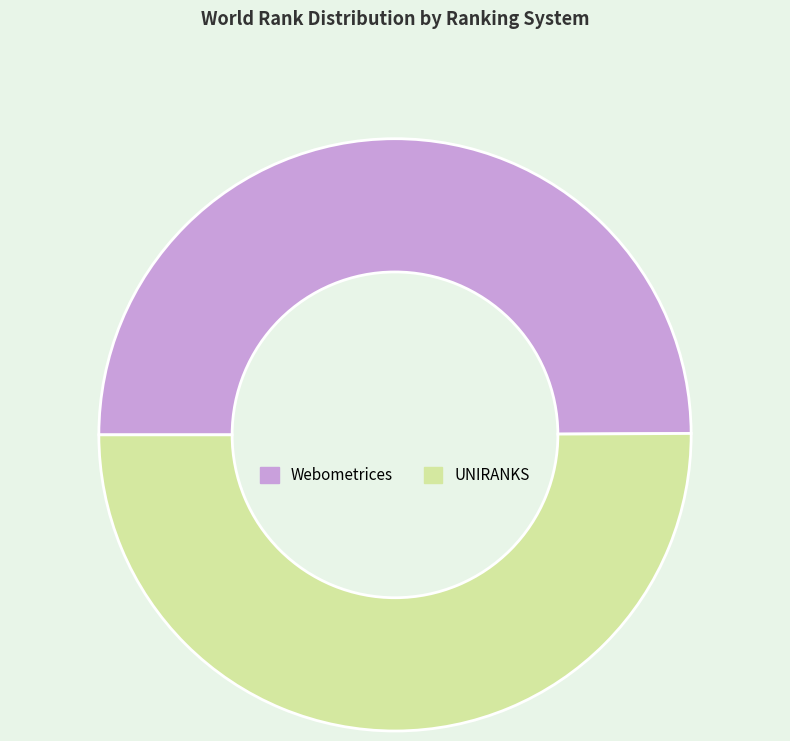

True or false: UNIRANKS accounts for 50% of the total.

True